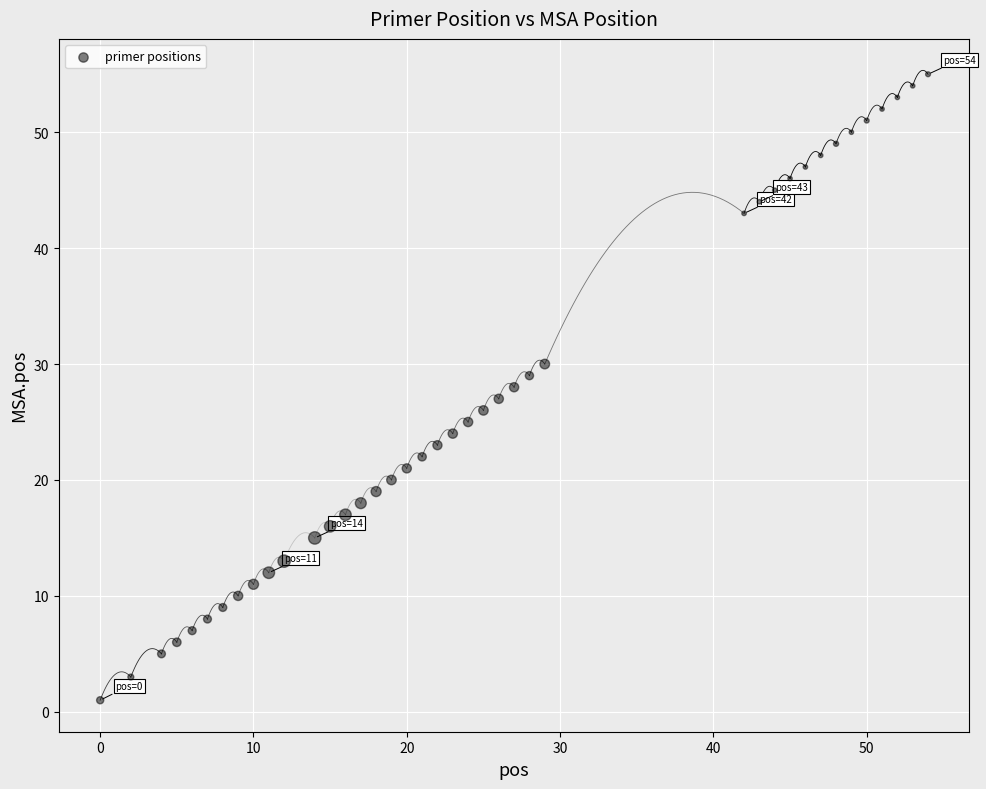

What is the range of X values (max minus min)?

54